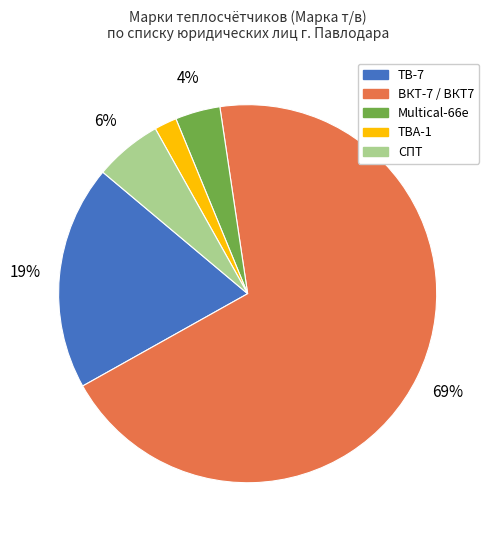

To the nearest percent, what portion does ТВ-7 represent?

19%